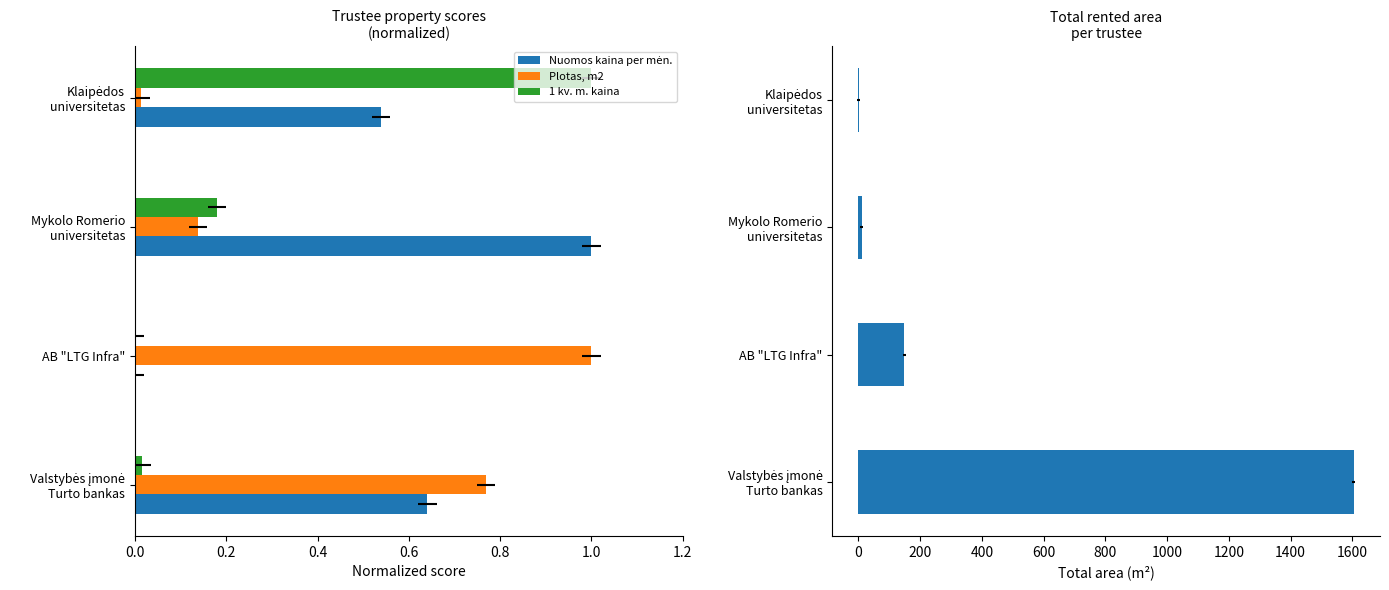

The Plotas, m2 series shows 0.8 at Valstybės įmonė Turto bankas. True or false?

True